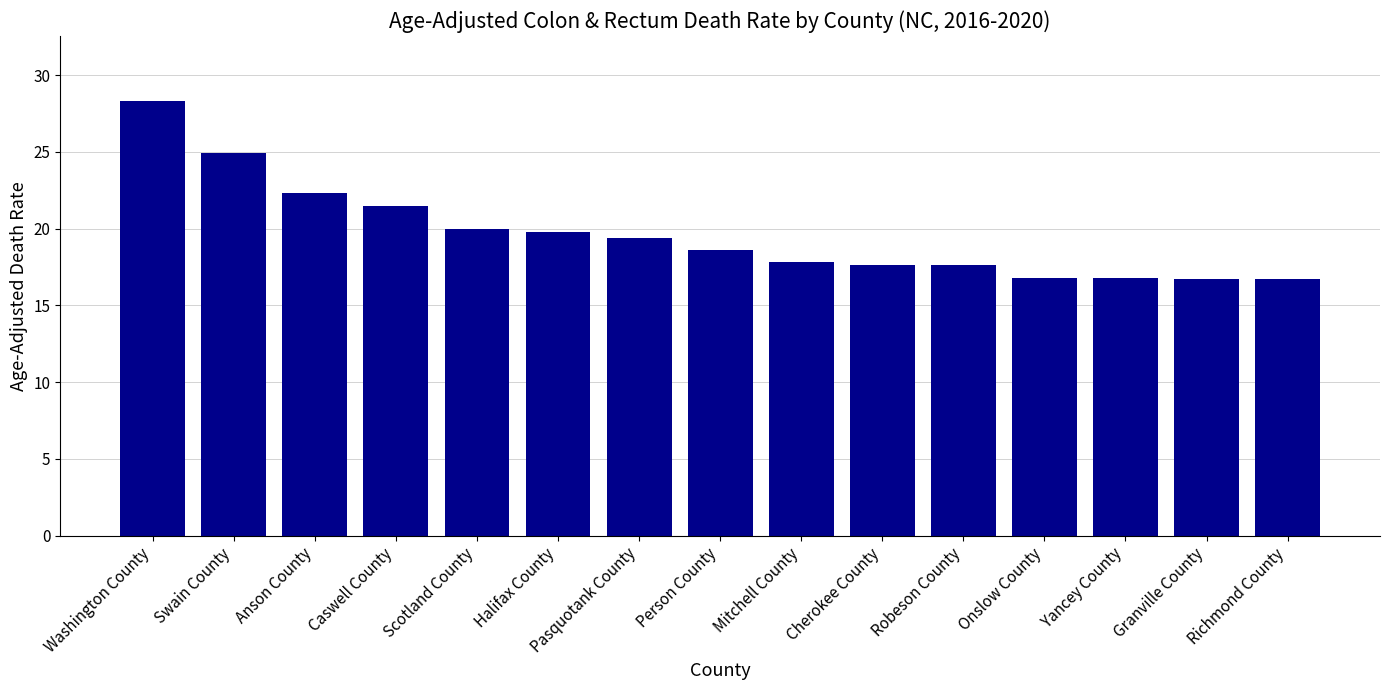

What is the minimum value shown in the chart?

16.7